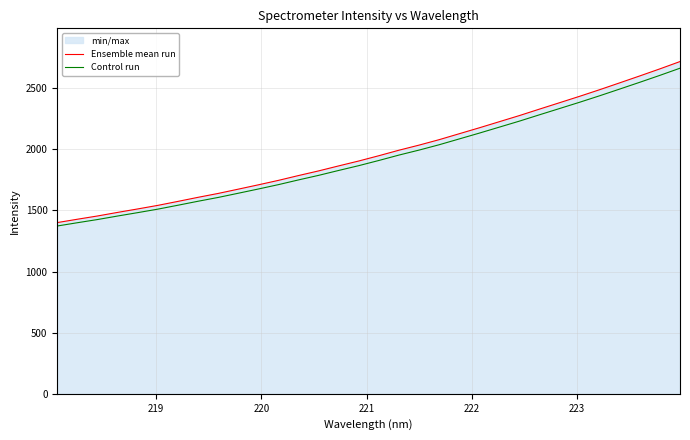

Which series has the largest total across all categories?

Ensemble mean run